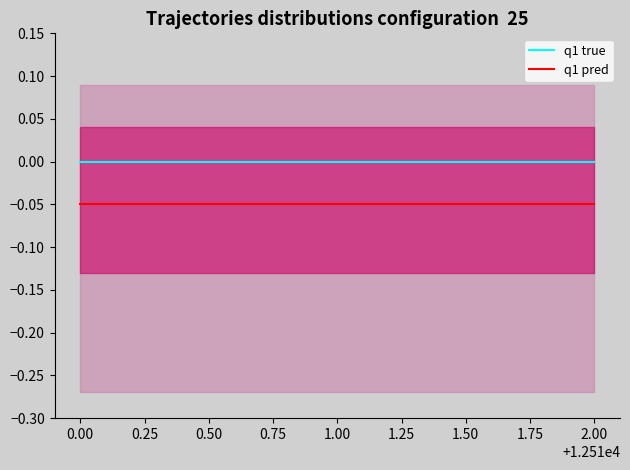

Is it true that q1 true equals 0.0 at 0.00?

True